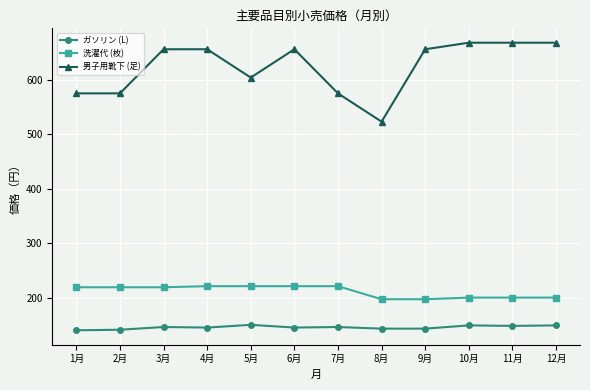

True or false: ガソリン (L) has more than 1 points higher than both neighbors.

True